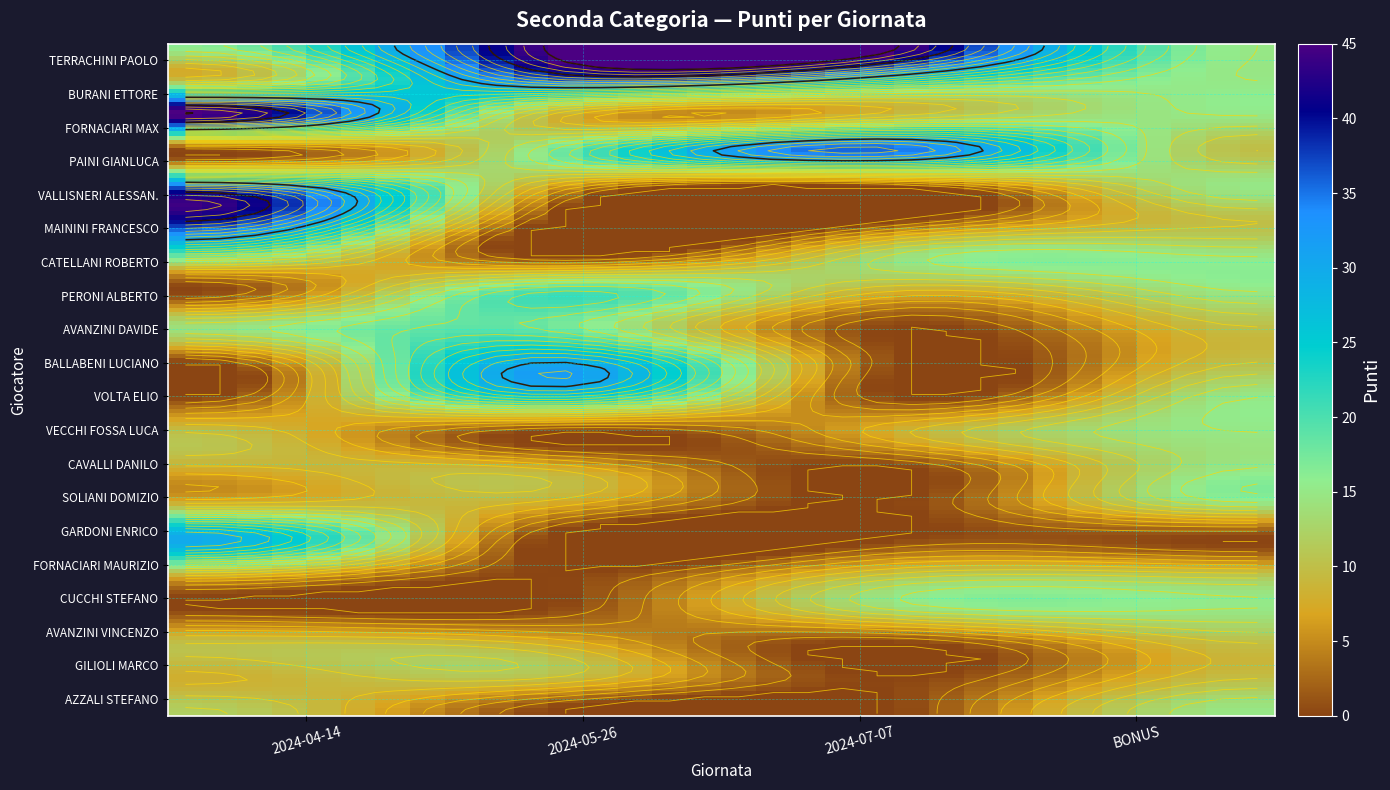

What is the average value of the FORNACIARI MAX series?

20